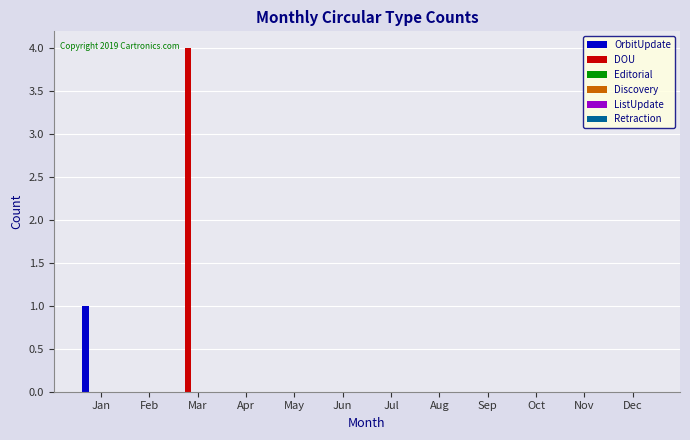

Which series has the largest total across all categories?

DOU